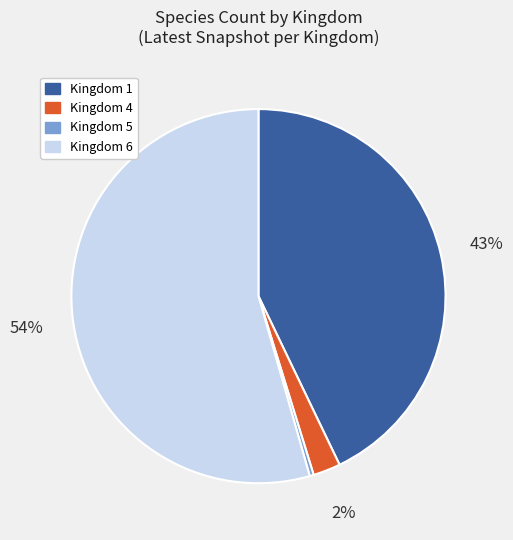

Is there a majority slice in this chart?

Yes